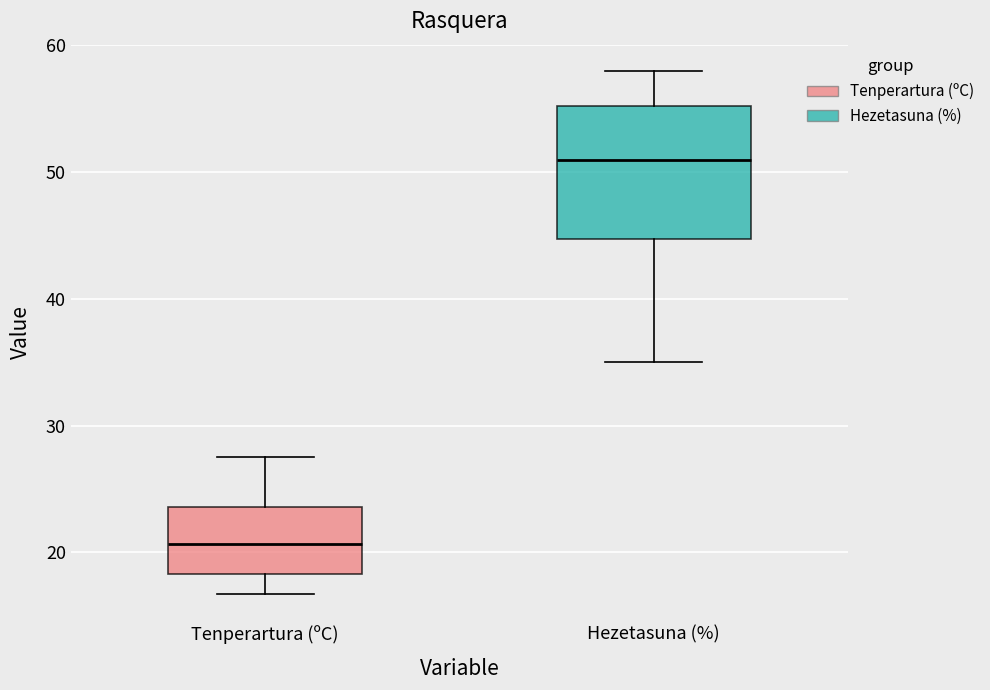

Which box has the lowest median line?

Tenperartura (ºC)